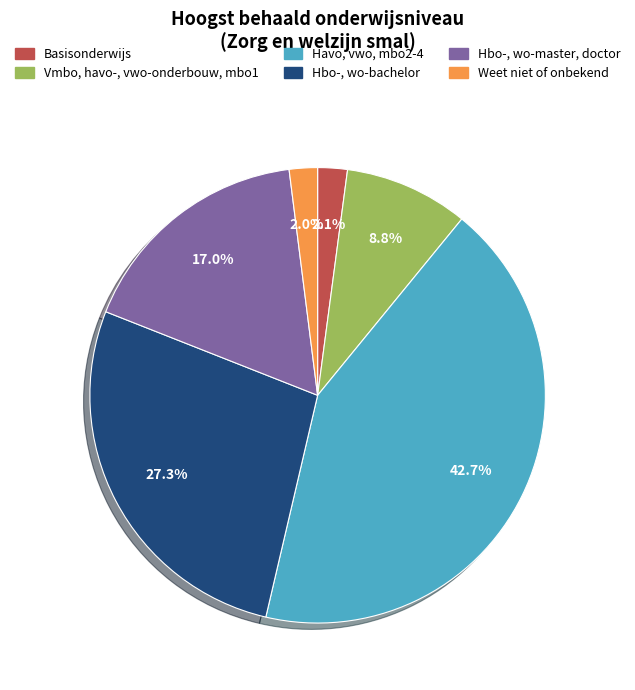

Do Hbo-, wo-bachelor and Hbo-, wo-master, doctor together represent more than half of the pie?

No